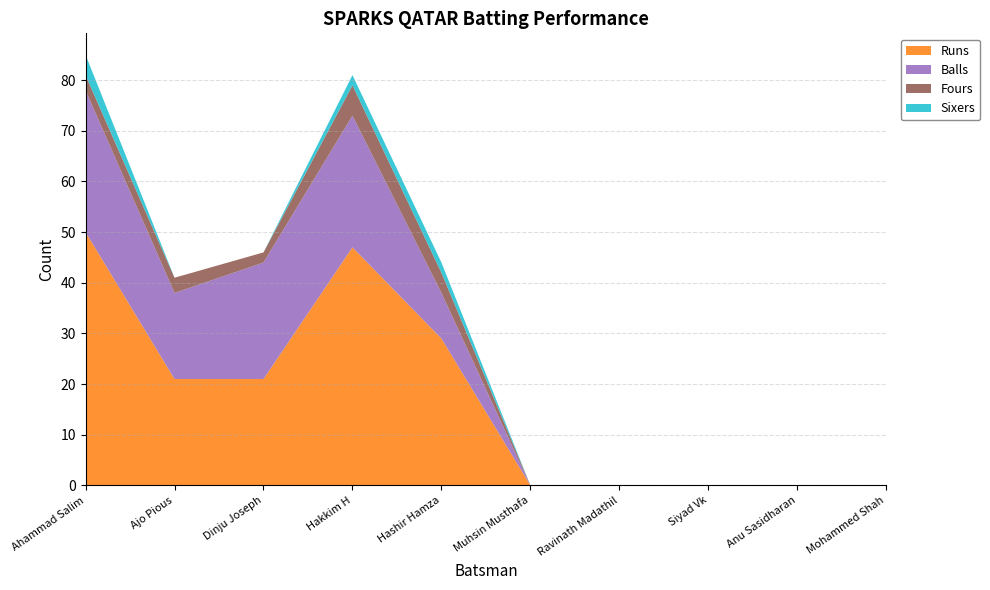

Reading left to right, transcribe all the data shown in this chart.

Runs: Ahammad Salim=50	Ajo Pious=21	Dinju Joseph=21	Hakkim H=47	Hashir Hamza=29	Muhsin Musthafa=0	Ravinath Madathil=0	Siyad Vk=0	Anu Sasidharan=0	Mohammed Shah=0
Balls: Ahammad Salim=28	Ajo Pious=17	Dinju Joseph=23	Hakkim H=26	Hashir Hamza=9	Muhsin Musthafa=0	Ravinath Madathil=0	Siyad Vk=0	Anu Sasidharan=0	Mohammed Shah=0
Fours: Ahammad Salim=3	Ajo Pious=3	Dinju Joseph=2	Hakkim H=6	Hashir Hamza=4	Muhsin Musthafa=0	Ravinath Madathil=0	Siyad Vk=0	Anu Sasidharan=0	Mohammed Shah=0
Sixers: Ahammad Salim=4	Ajo Pious=0	Dinju Joseph=0	Hakkim H=2	Hashir Hamza=2	Muhsin Musthafa=0	Ravinath Madathil=0	Siyad Vk=0	Anu Sasidharan=0	Mohammed Shah=0